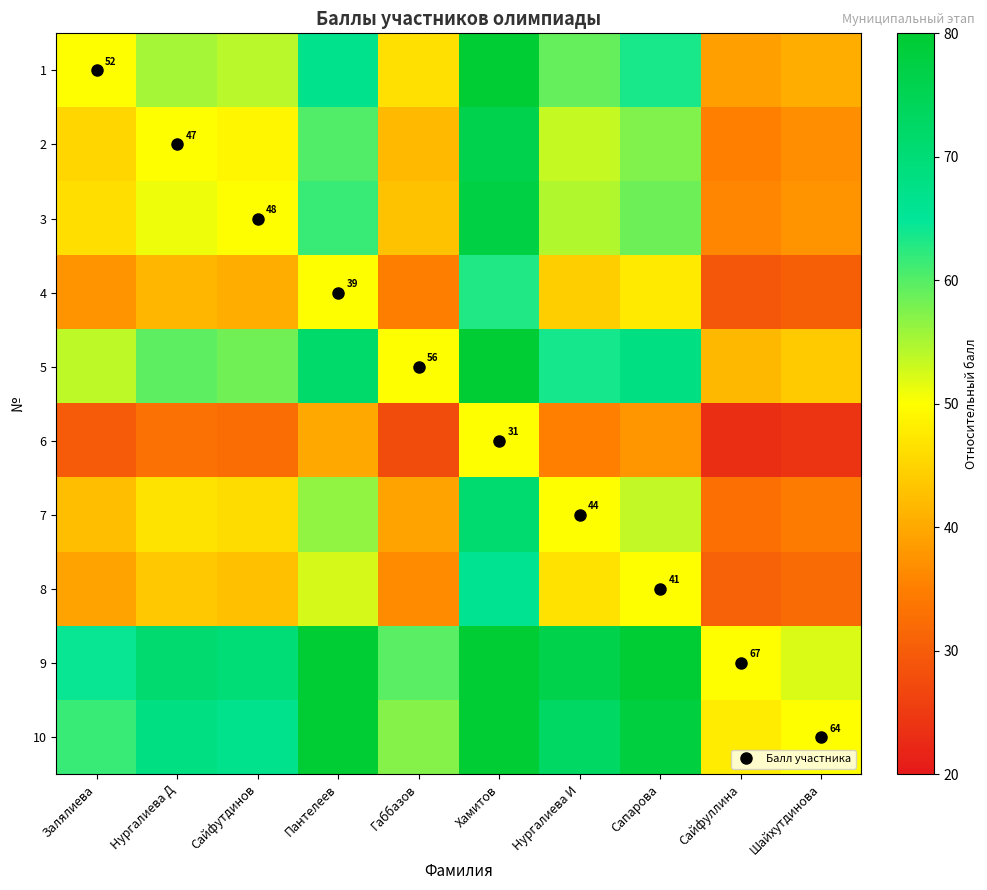

Is it true that 7 equals 56.4 at Пантелеев?

True